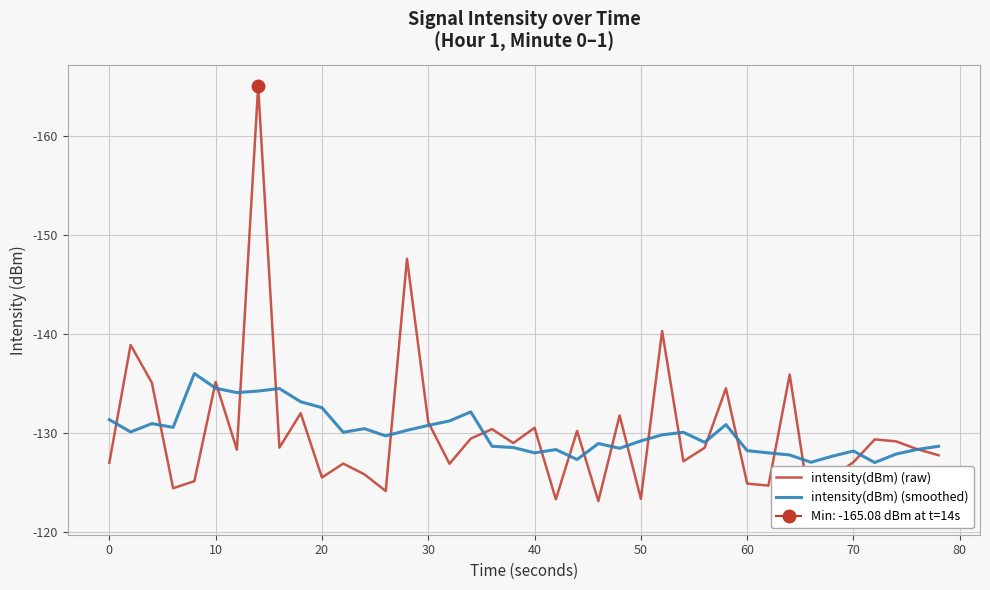

Is it true that intensity(dBm) (smoothed) equals -130.8 at 30?

True